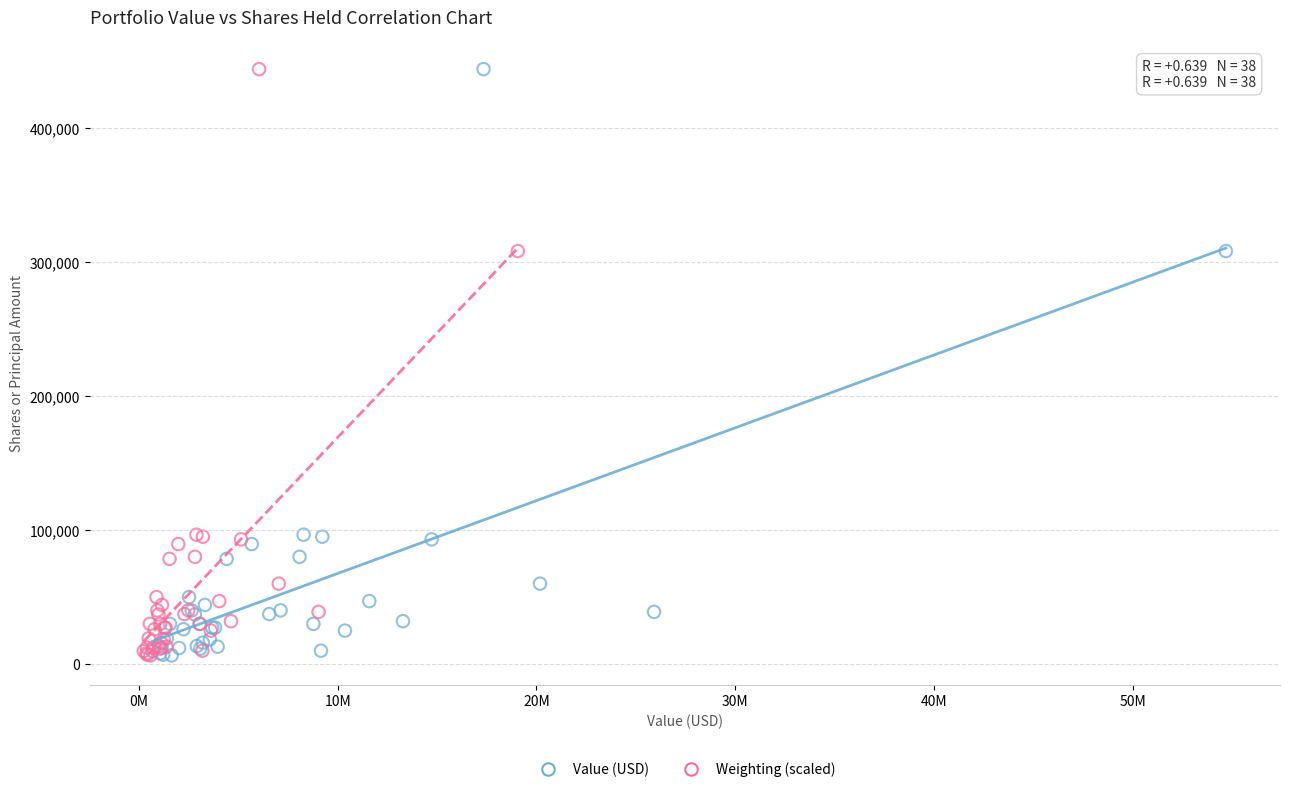

What are all the series names shown in the legend?

Value (USD), Weighting (scaled)